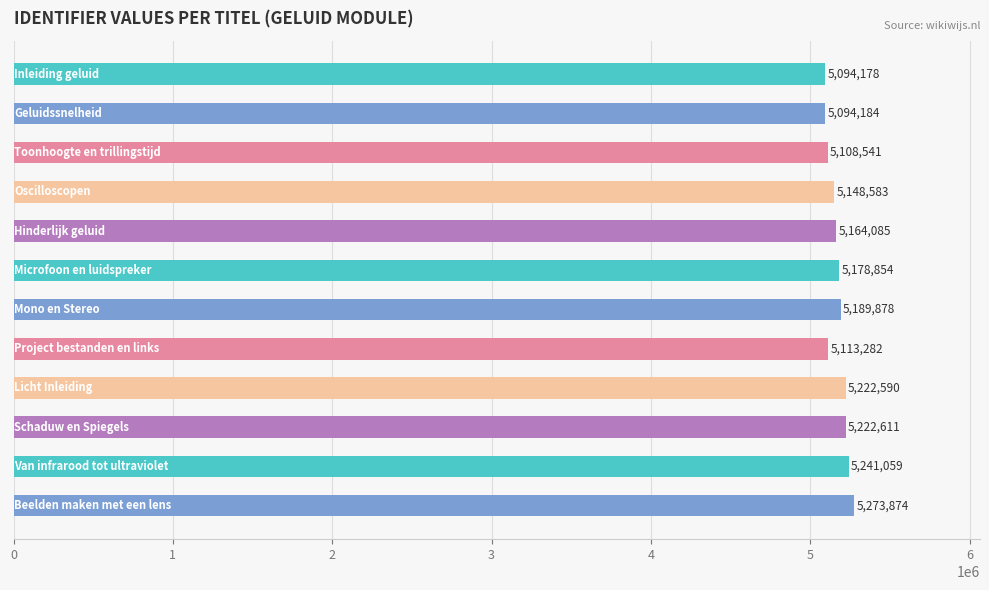

Reading bottom to top, transcribe all the data shown in this chart.

5273874	5241059	5222611	5222590	5113282	5189878	5178854	5164085	5148583	5108541	5094184	5094178